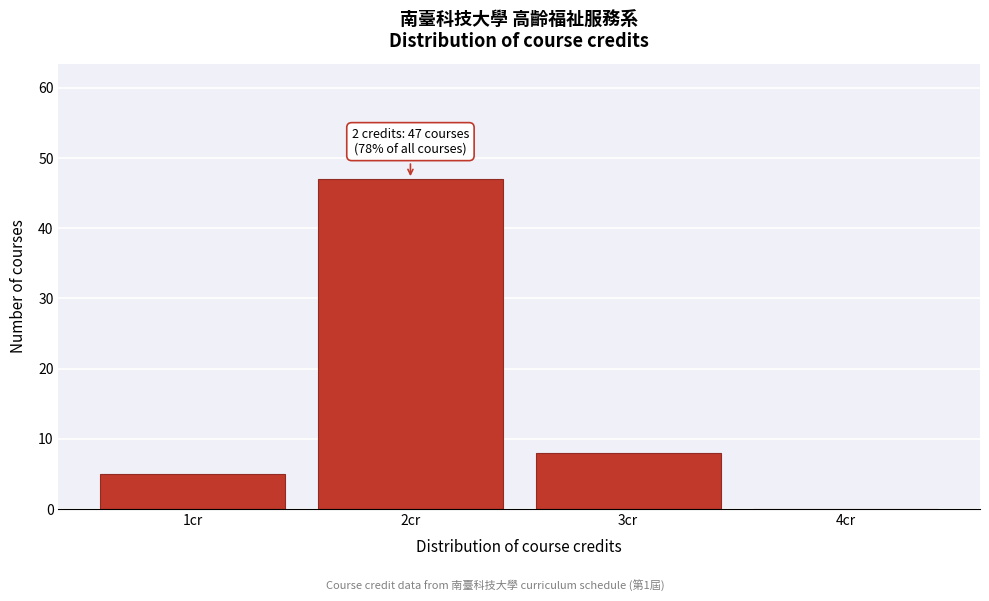

Reading right to left, what are all the values shown in this chart?

4cr=0	3cr=8	2cr=47	1cr=5